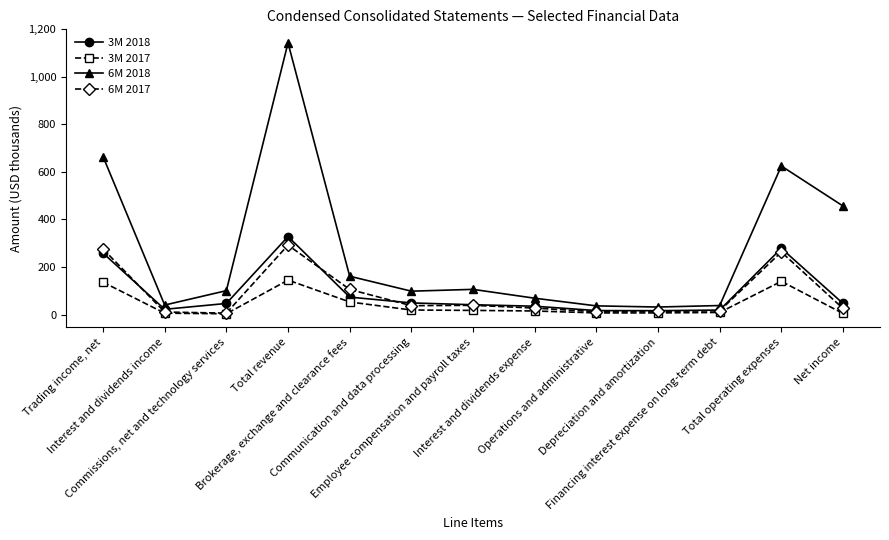

The 6M 2017 series shows 263.1 at Total operating expenses. True or false?

True